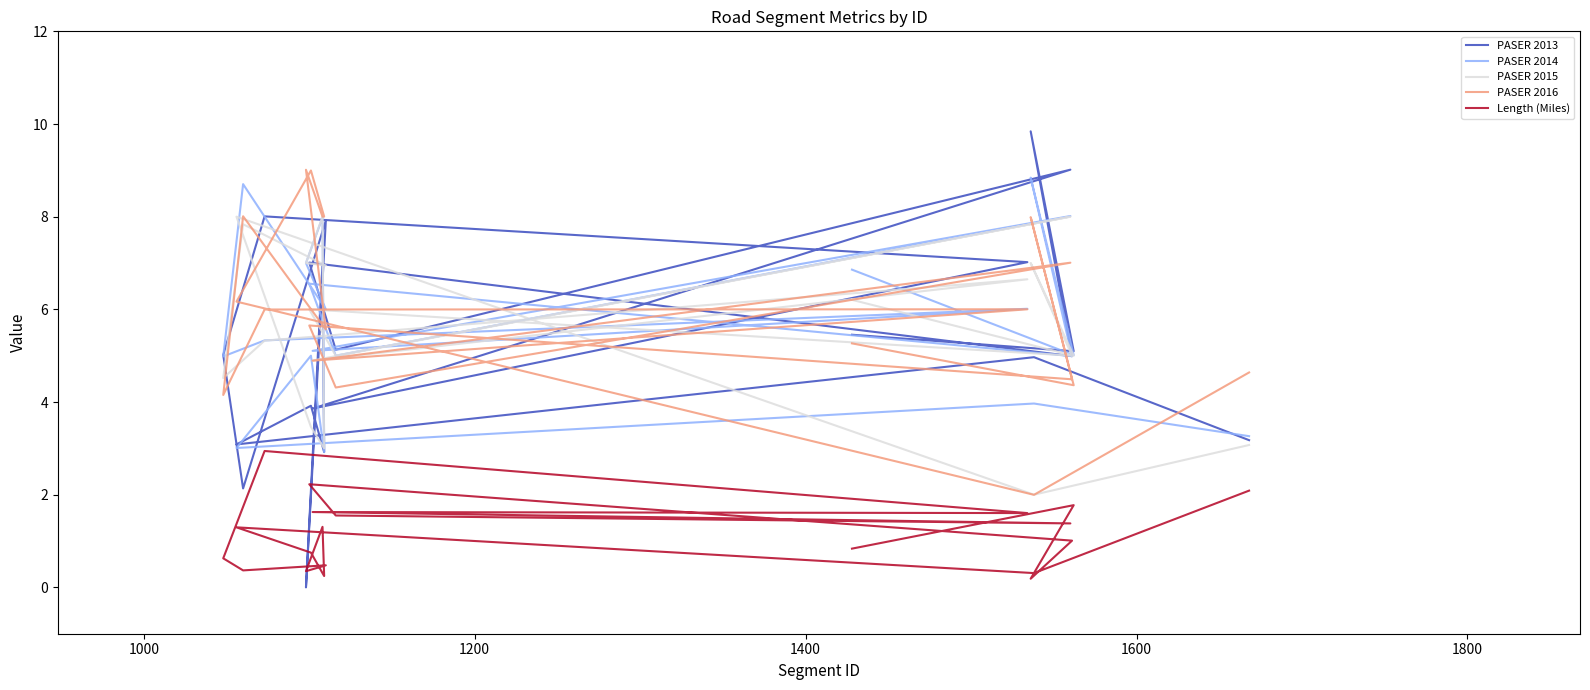

The PASER 2014 series shows 5.0 at 1400. True or false?

True